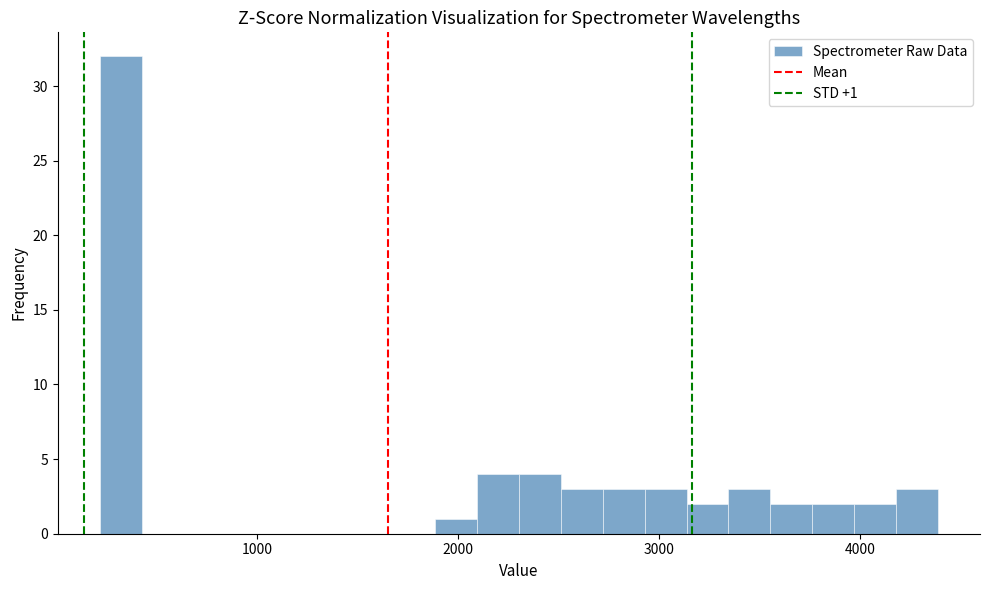

Read against the x-axis, roughly where is the centre of the tallest bar?

300